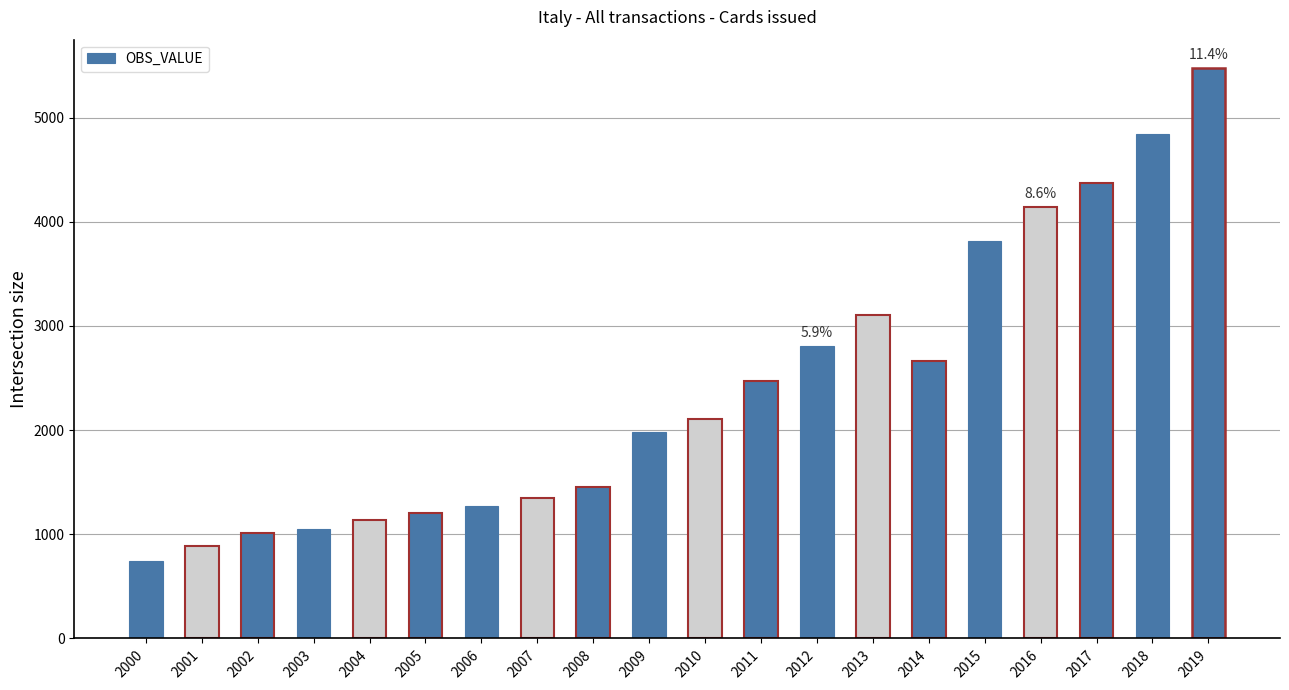

At which category does the chart reach its minimum across all series?

2000